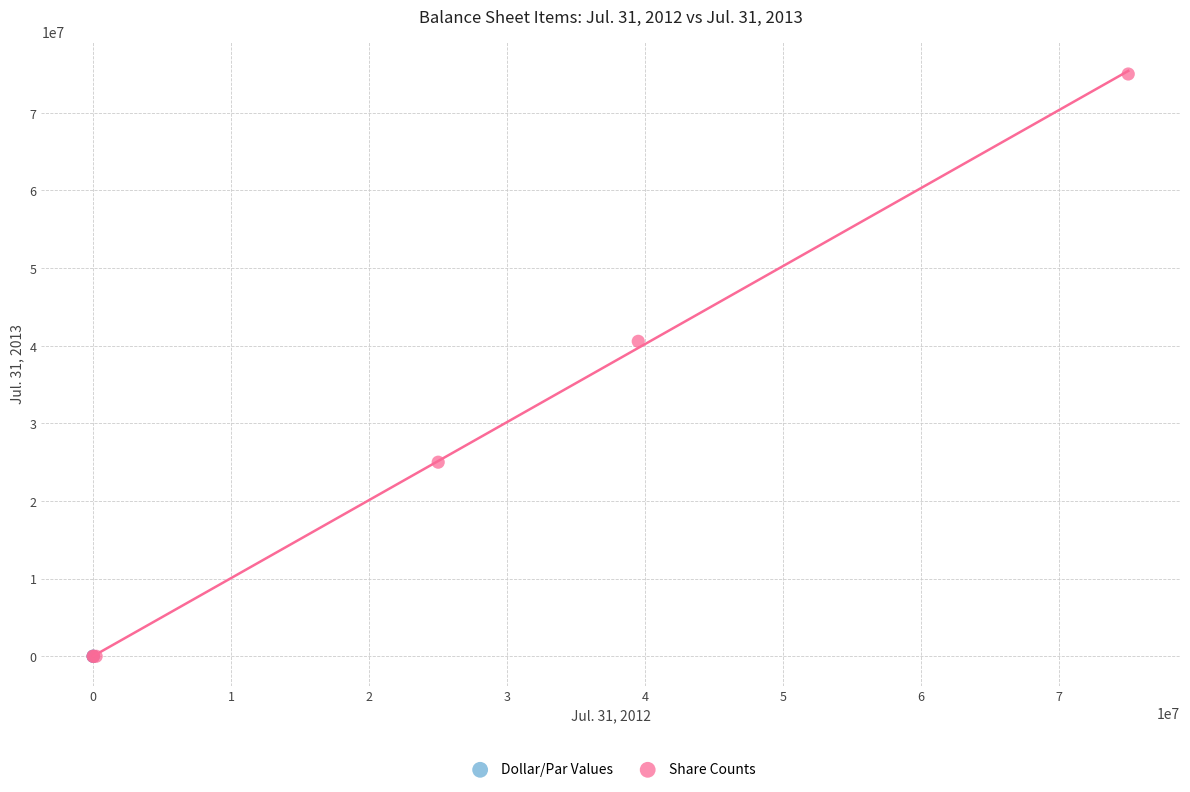

Which series reaches the maximum Y coordinate?

Share Counts